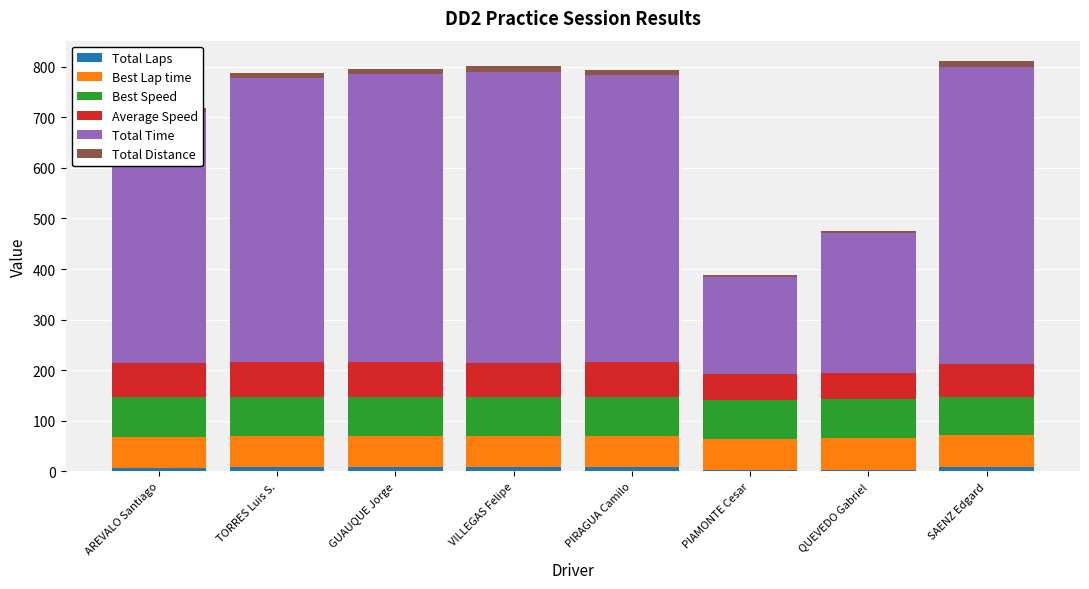

True or false: Total Time has a value of 222.0 at GUAUQUE Jorge.

False